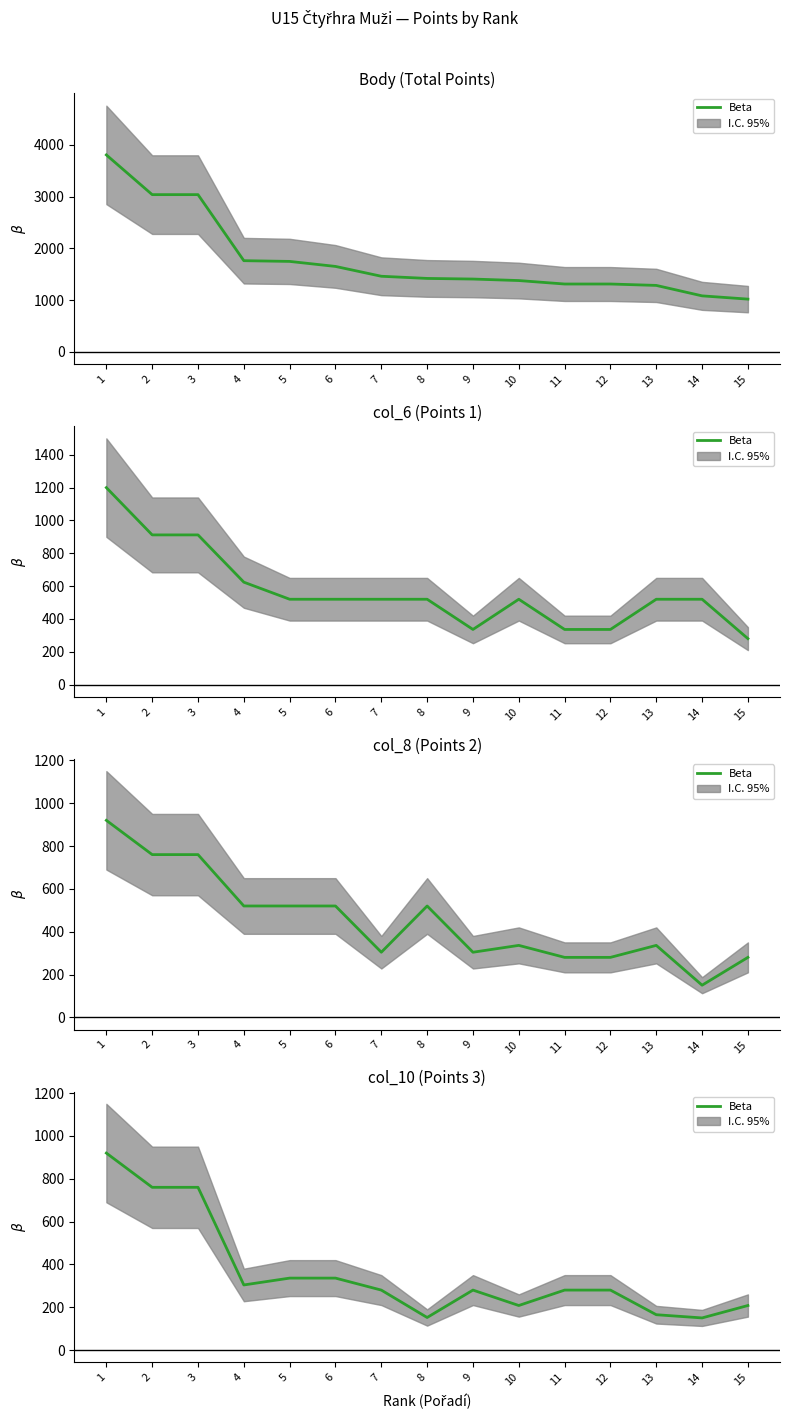

Reading left to right, list all the values displayed in this chart.

1=920	2=760	3=760	4=304	5=336	6=336	7=280	8=152	9=280	10=208	11=280	12=280	13=165	14=150	15=208